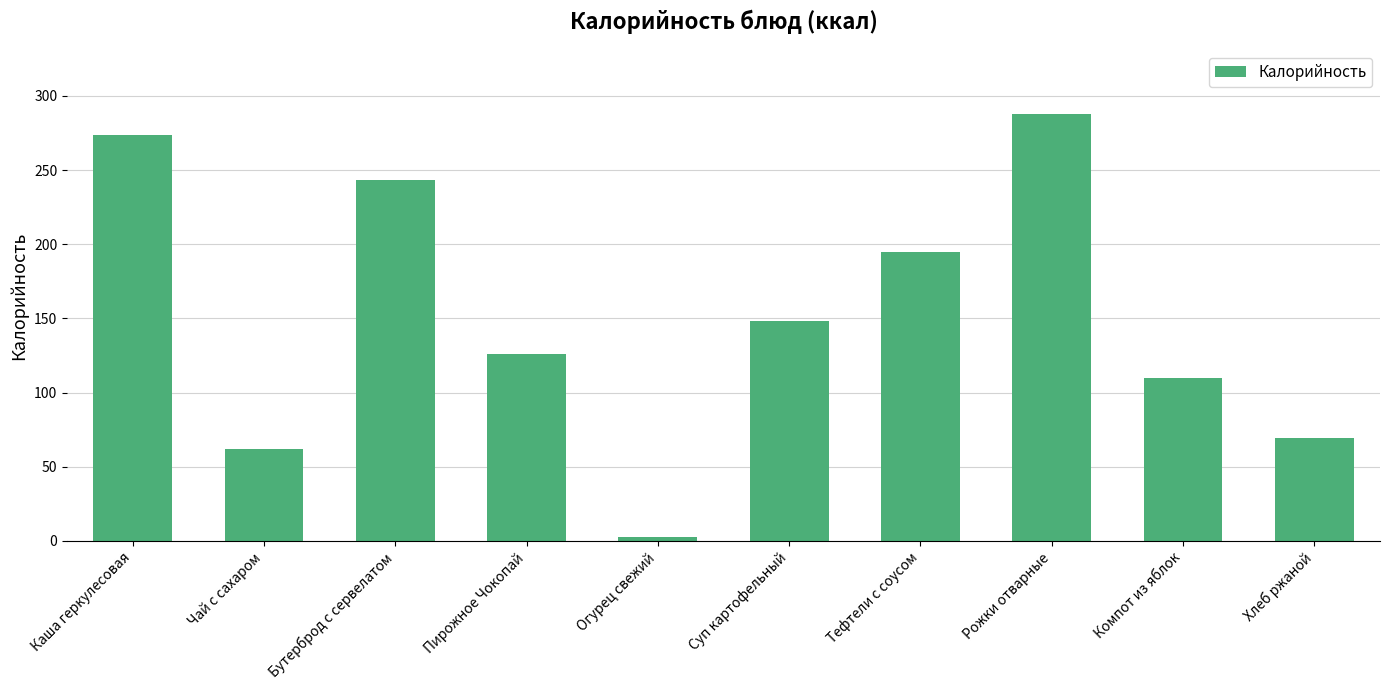

Between Компот из яблок and Суп картофельный, which is larger?

Суп картофельный